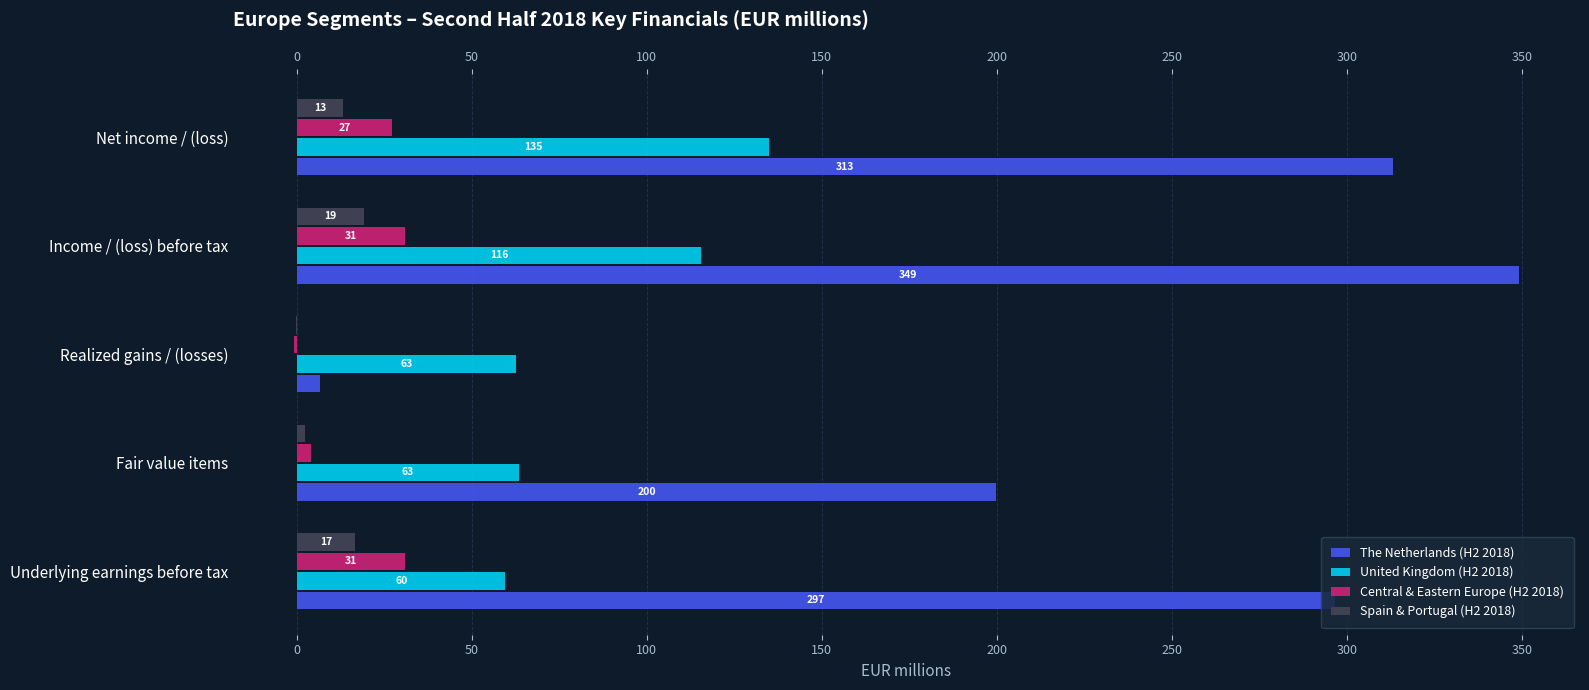

Reading right to left, list all the values displayed in this chart.

The Netherlands (H2 2018): 313.2	349.1	6.5	199.8	296.7
United Kingdom (H2 2018): 135.0	115.6	62.7	63.4	59.6
Central & Eastern Europe (H2 2018): 27.1	30.8	-0.8	3.9	30.7
Spain & Portugal (H2 2018): 13.1	19.2	-0.3	2.2	16.7